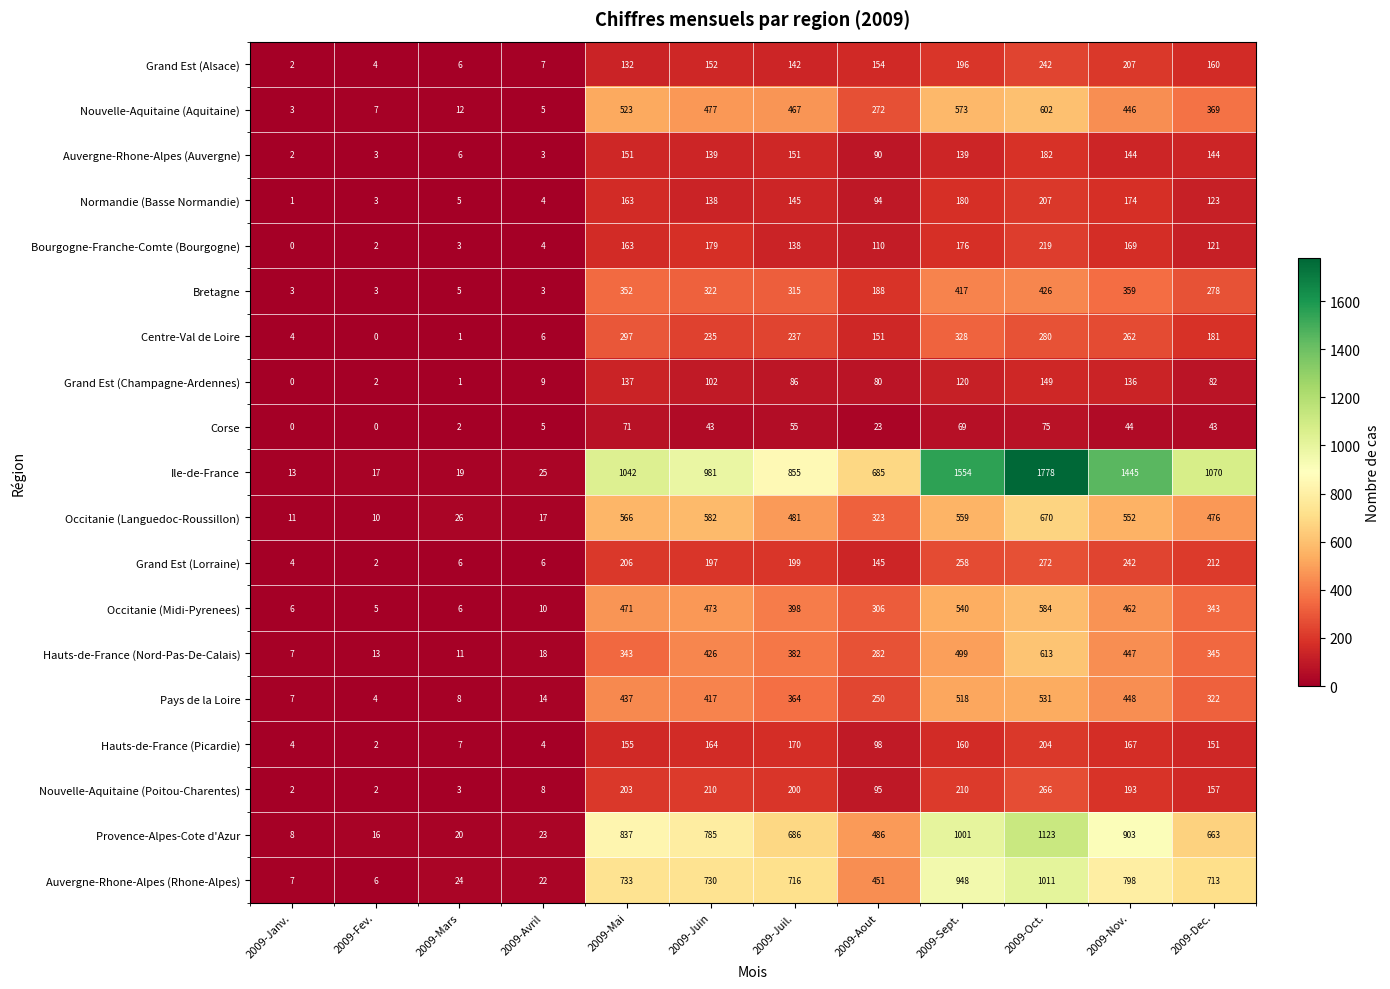

True or false: Corse has a value of 23 at 2009-Aout.

True